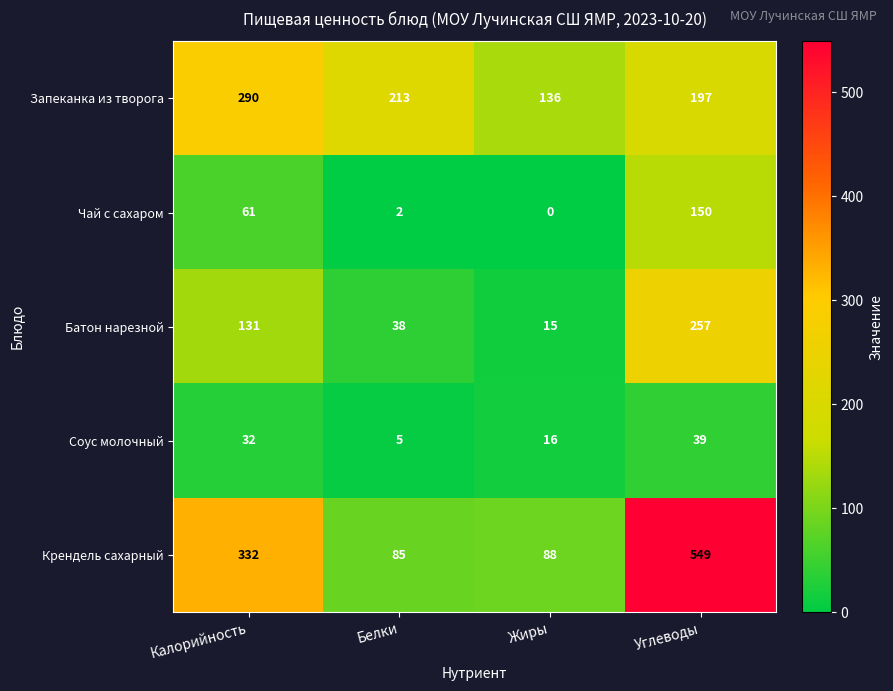

List the series in order of their peak value, highest first.

Крендель сахарный, Запеканка из творога, Батон нарезной, Чай с сахаром, Соус молочный